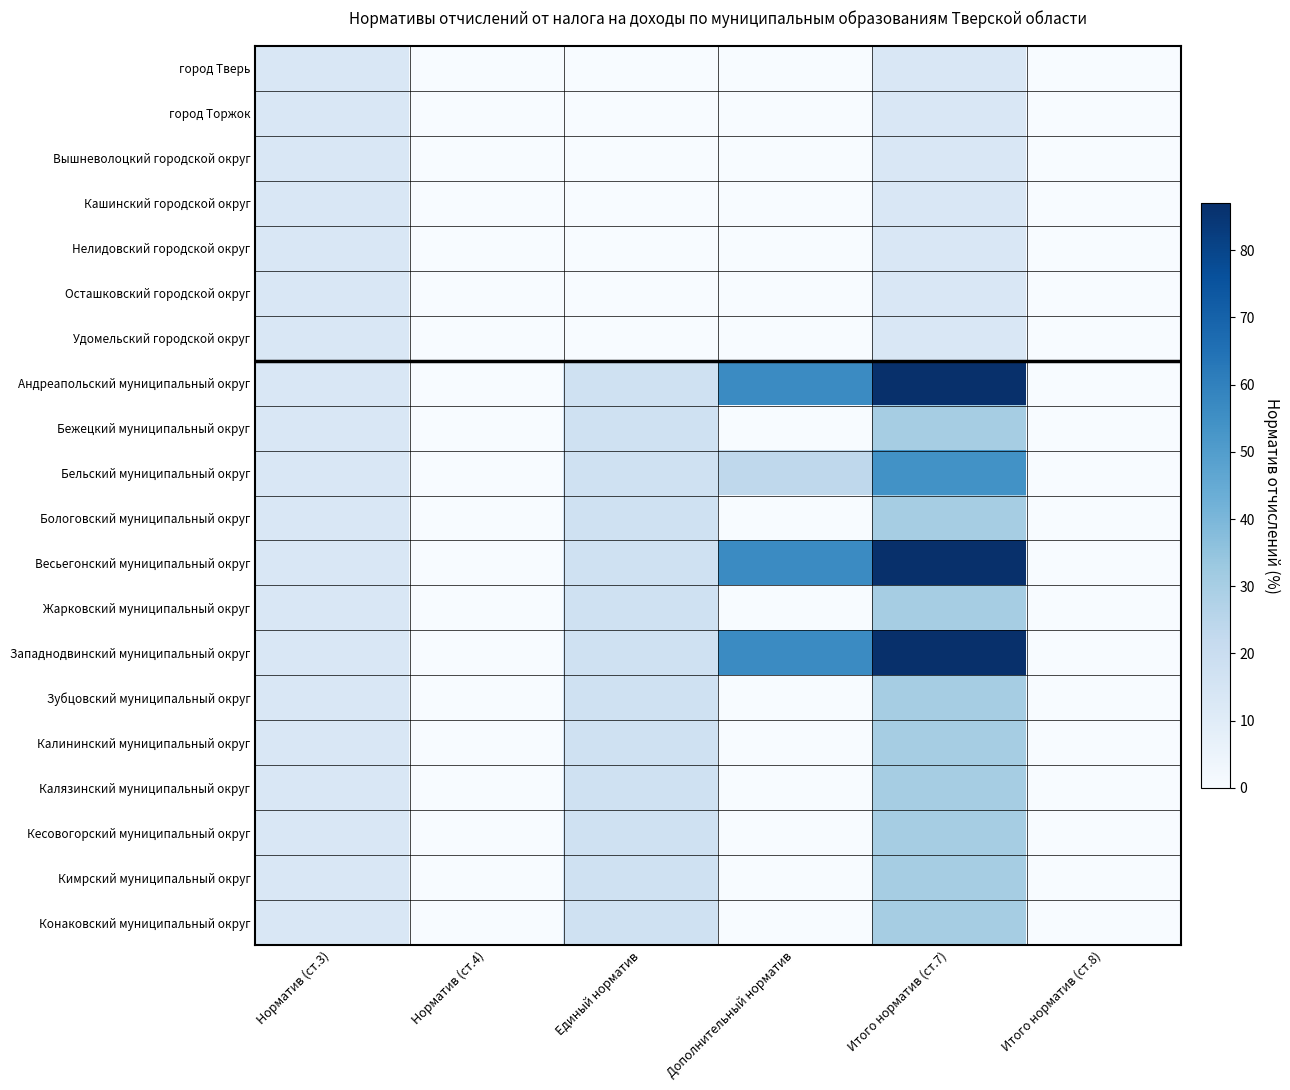

How many categories are shown in the chart?

6